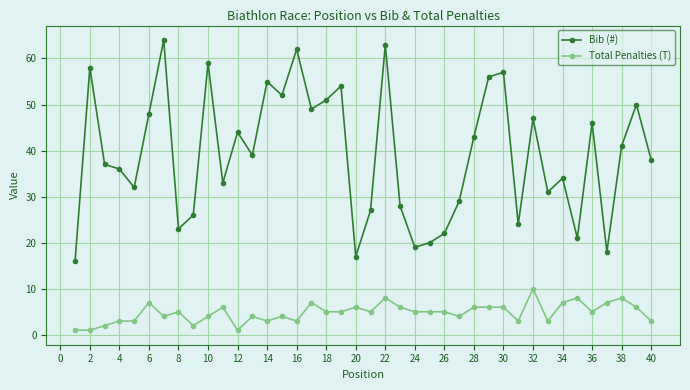

How many distinct data groups are displayed?

2